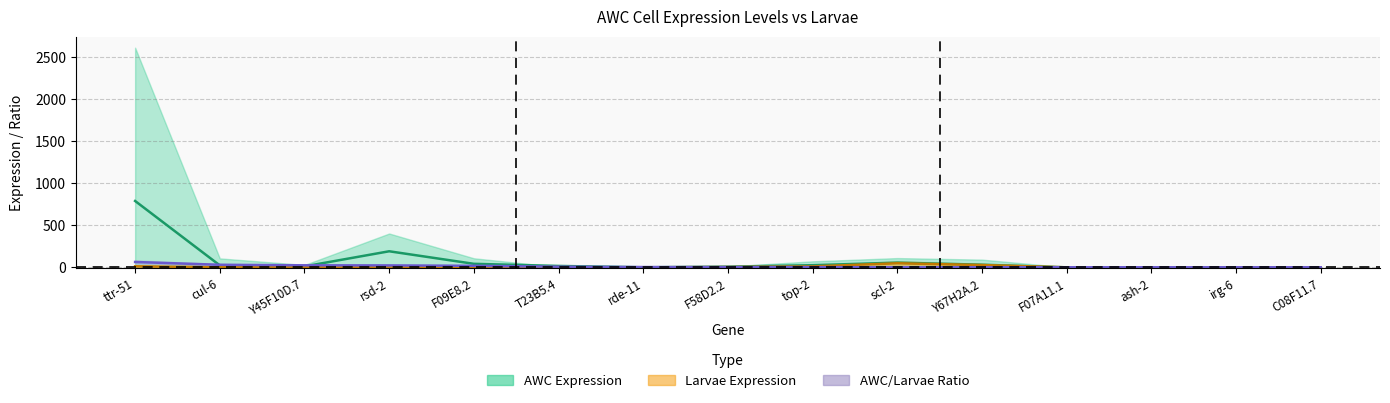

How many data points in AWC mean TPM are above 16?

8